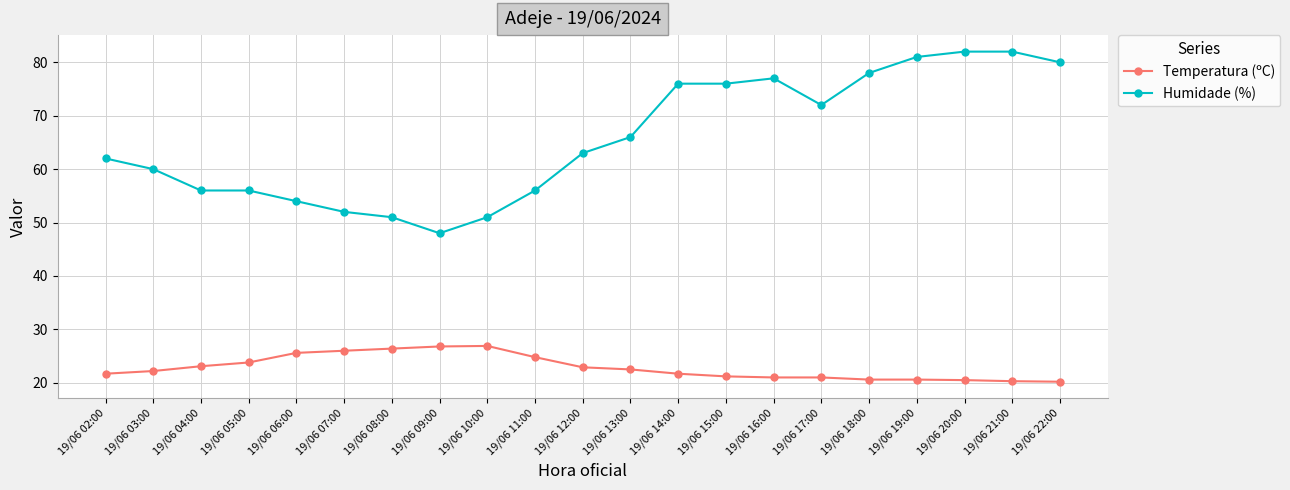

What position from the right is 19/06 20:00?

3